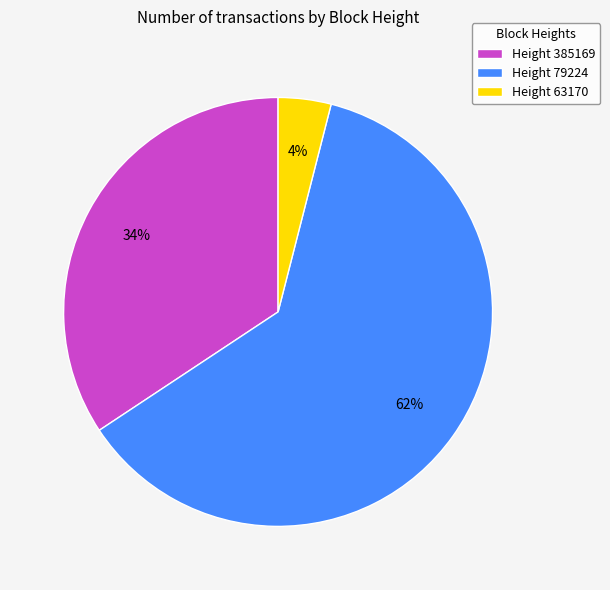

How many slices are in this pie chart?

3